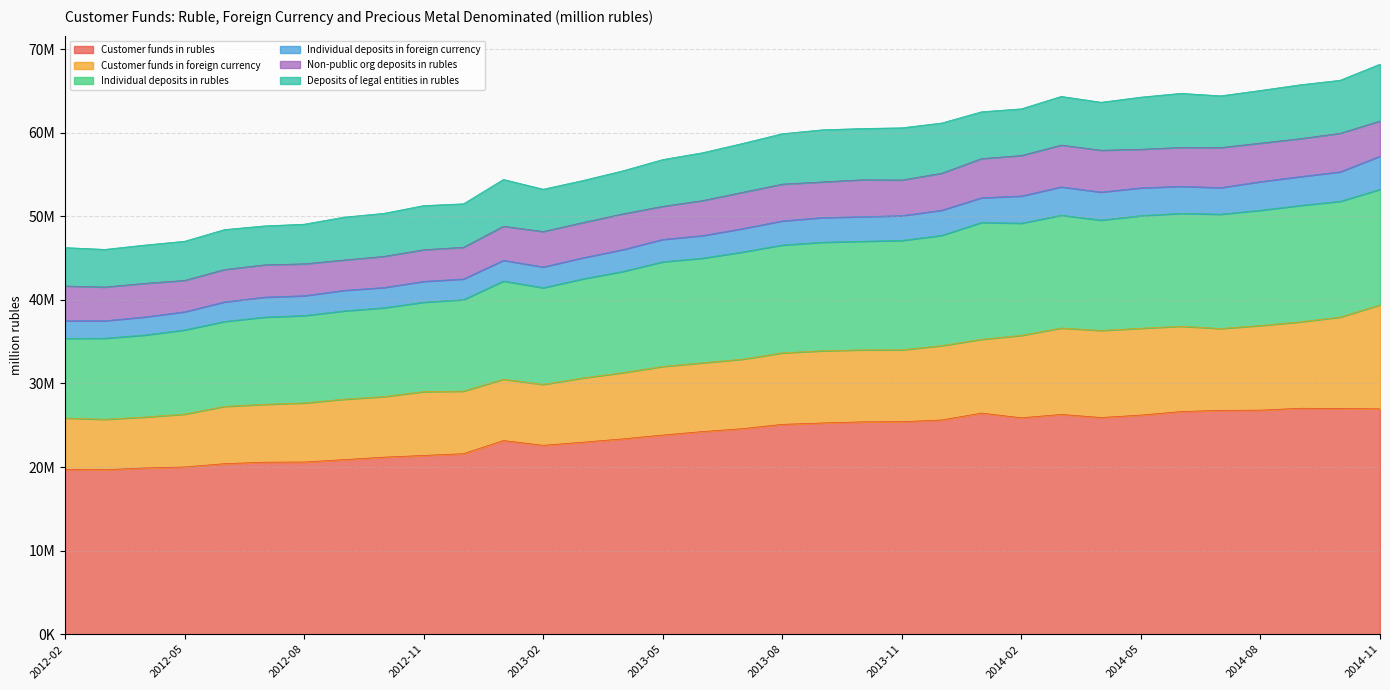

Does the chart display data point markers on the line(s)?

No